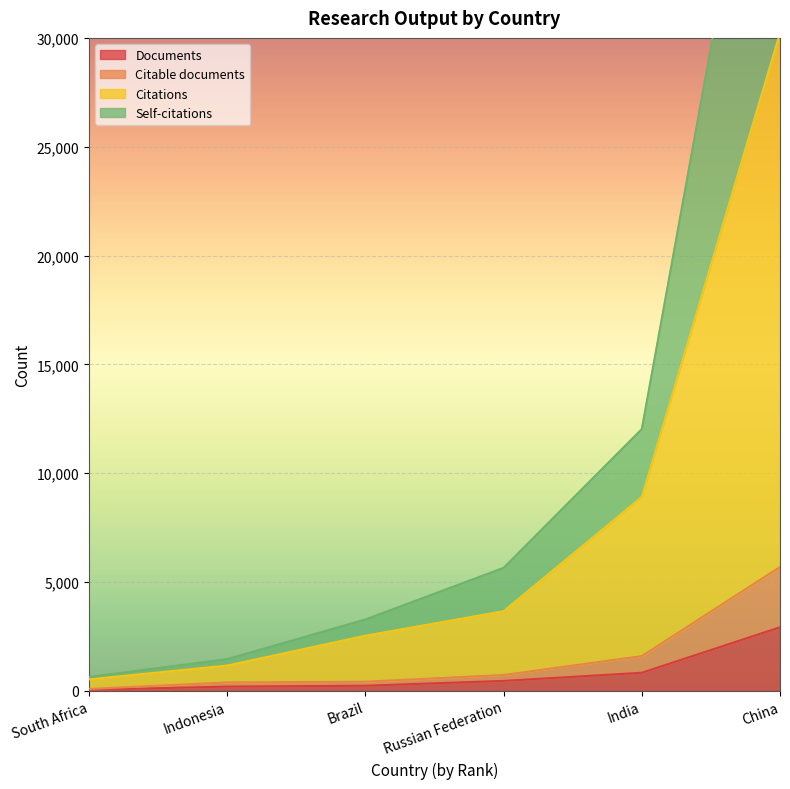

What is the maximum value shown in the chart?

47108